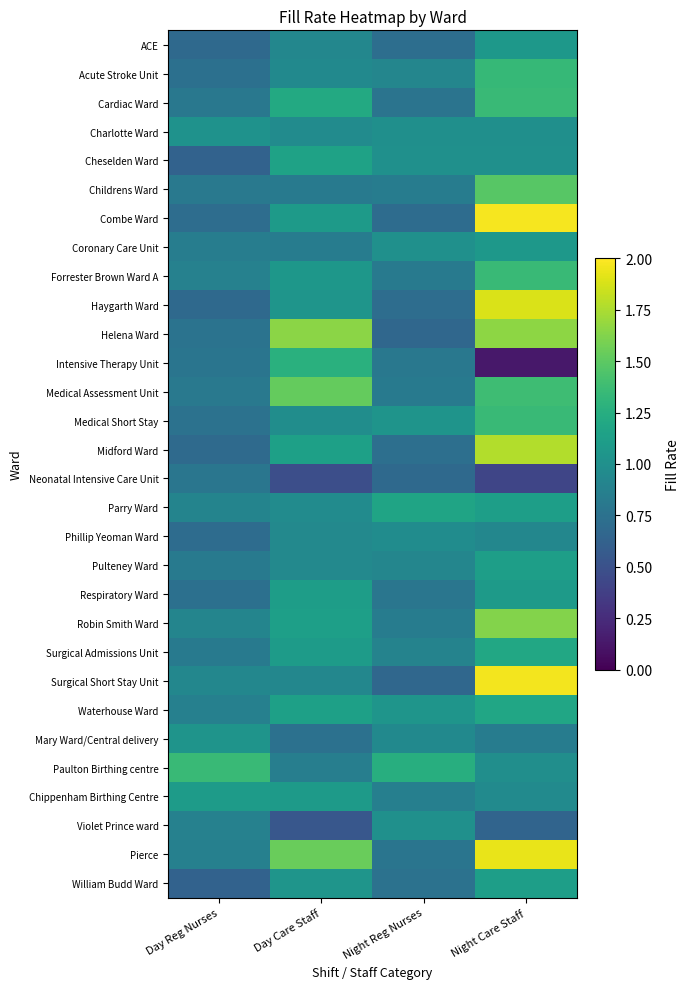

Which series changed the most between Day Care Staff and Night Reg Nurses?

Helena Ward